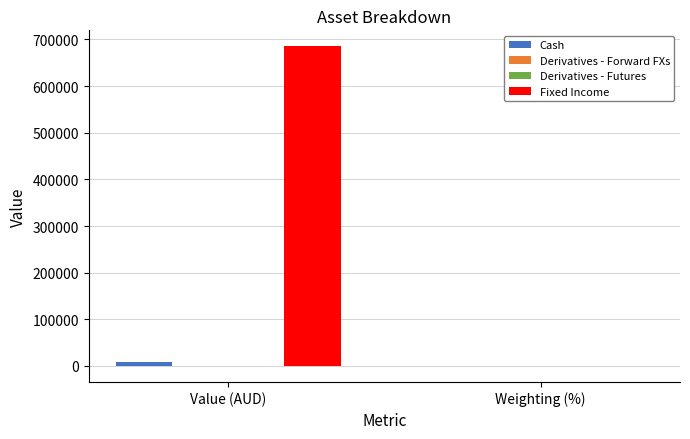

At which category is the sum across all series the highest?

Value (AUD)